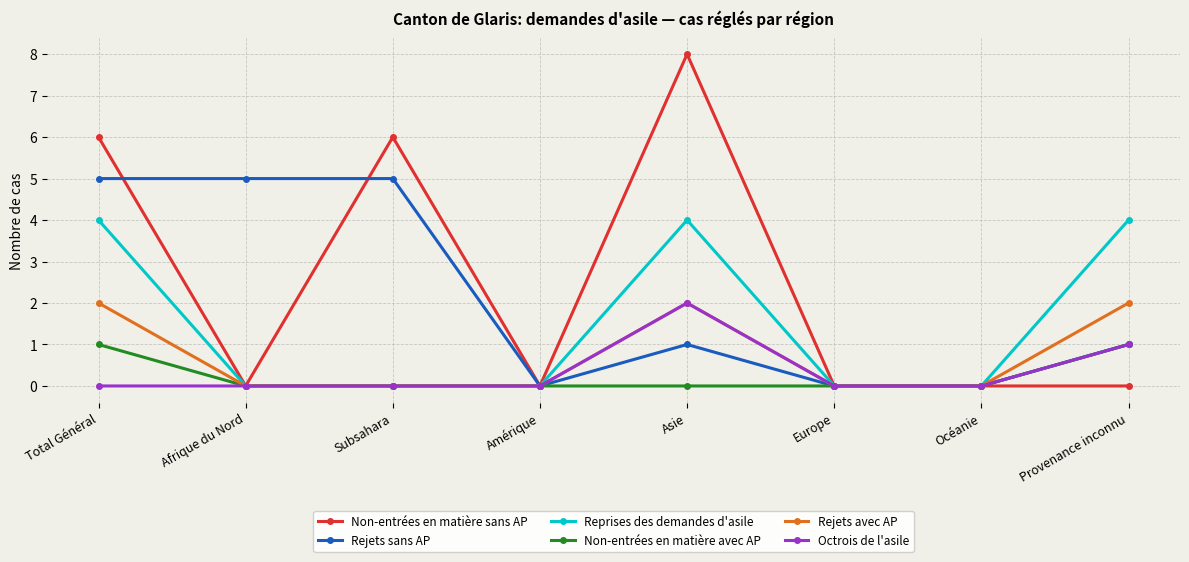

True or false: Rejets avec AP has more than 2 points higher than both neighbors.

False